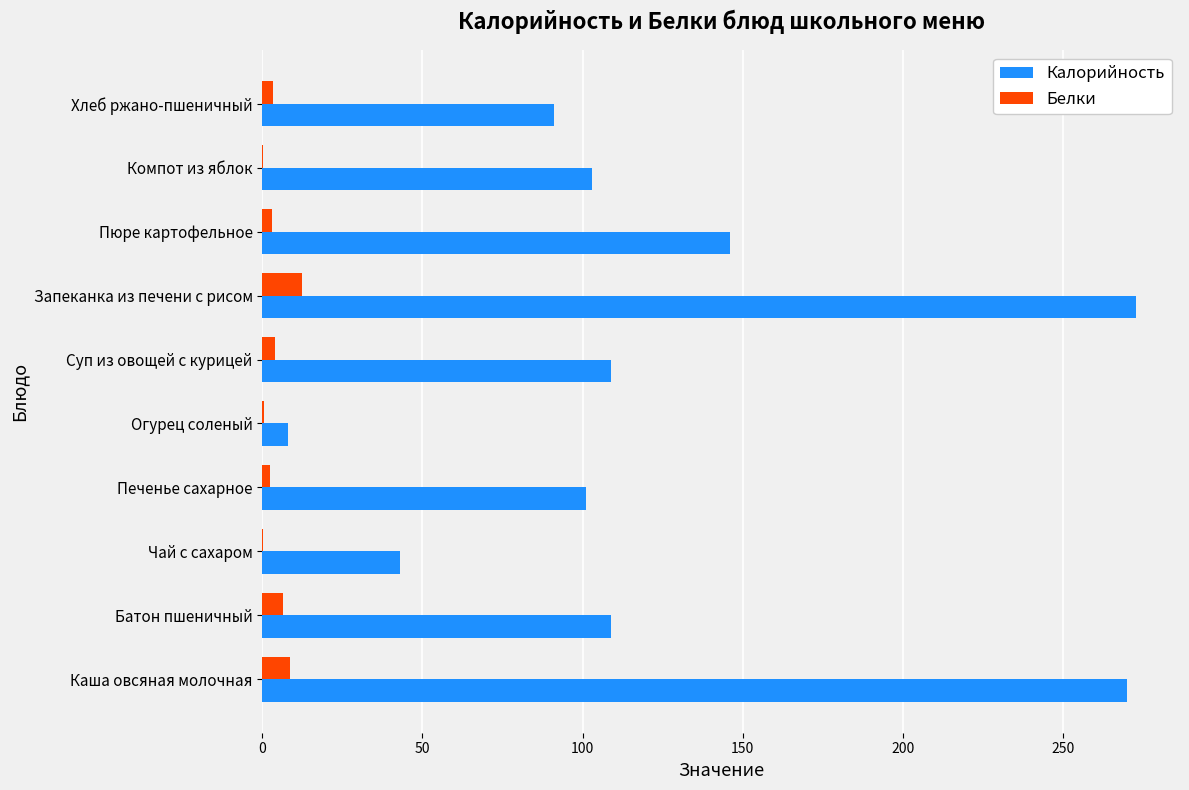

How many distinct data groups are displayed?

2